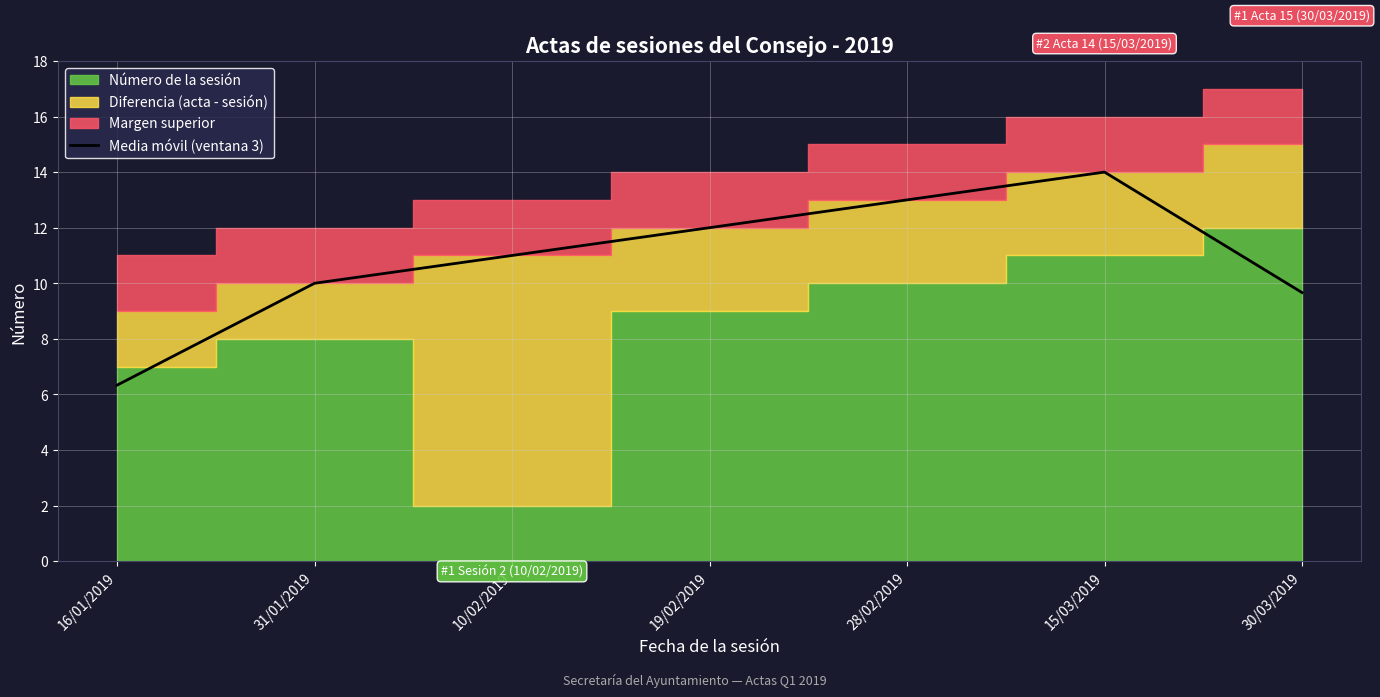

What is the average value?

10.9